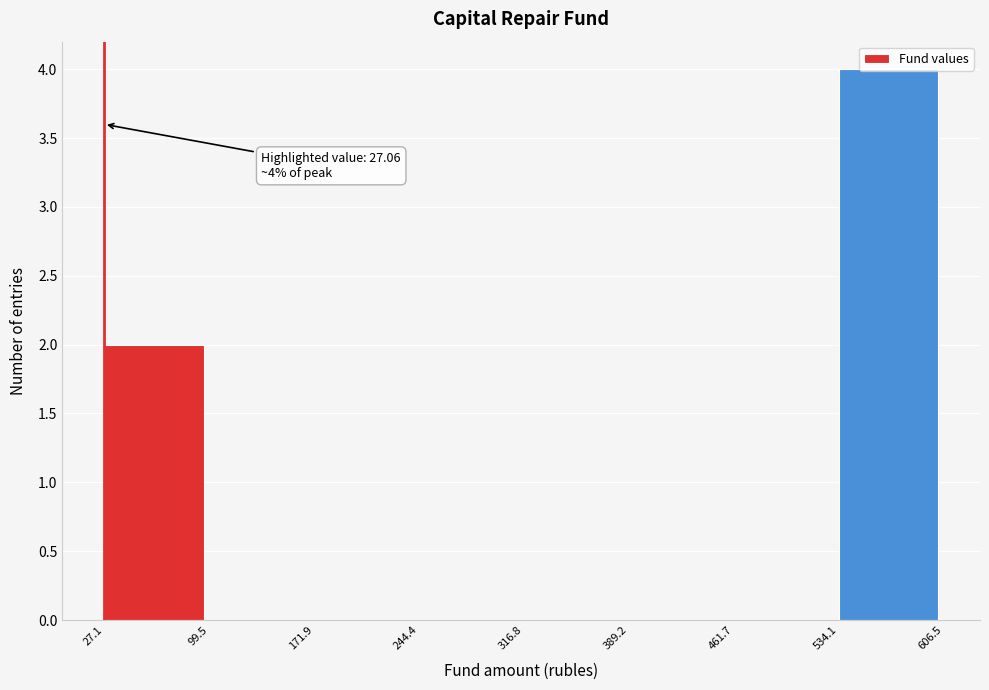

Which range on the x-axis has the tallest bar?

534.1 to 606.5